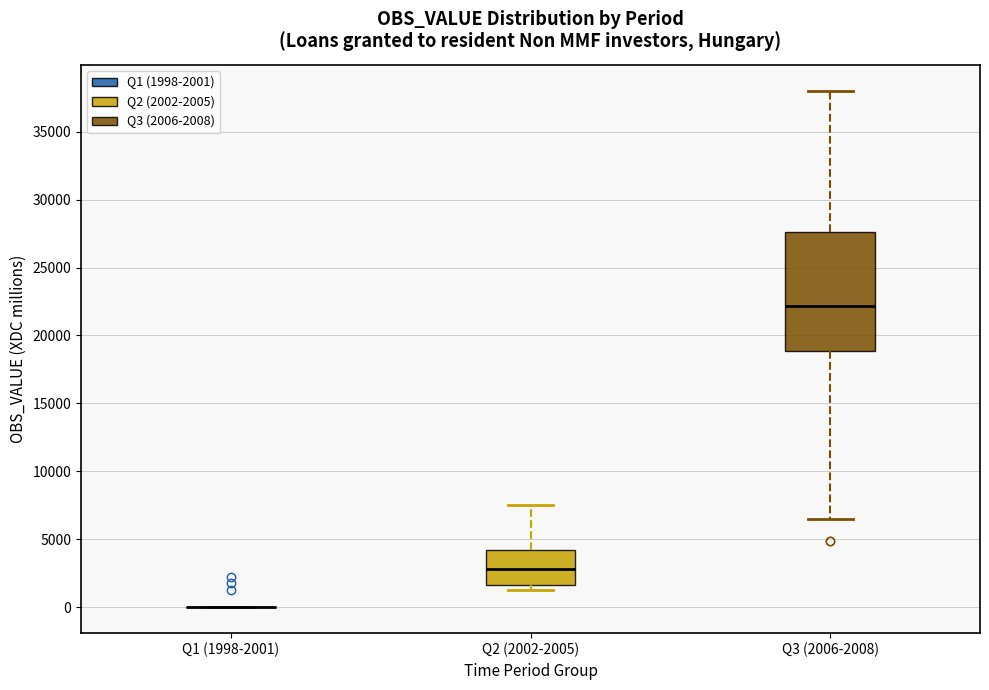

Reading left to right, read every box against the y-axis: the position of its median line, the range the box covers, and the ends of its whiskers. The values are not printed on the chart, so give them approximately, as read against the axis.

Q1 (1998-2001): box collapsed to a line at 0, whiskers 0 to 0
Q2 (2002-2005): median 3000, box 1500 to 4000, whiskers 1000 to 7500
Q3 (2006-2008): median 22000, box 19000 to 27500, whiskers 6500 to 38000